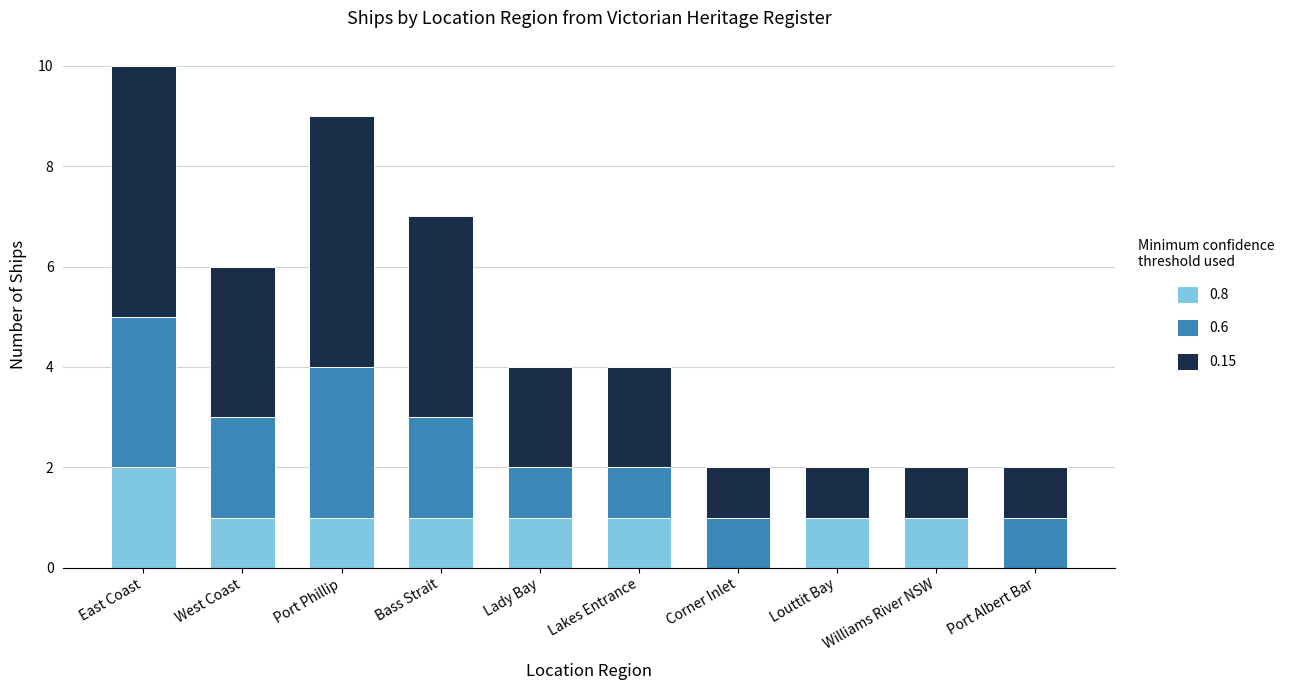

The 0.8 series shows 1 at West Coast. True or false?

True